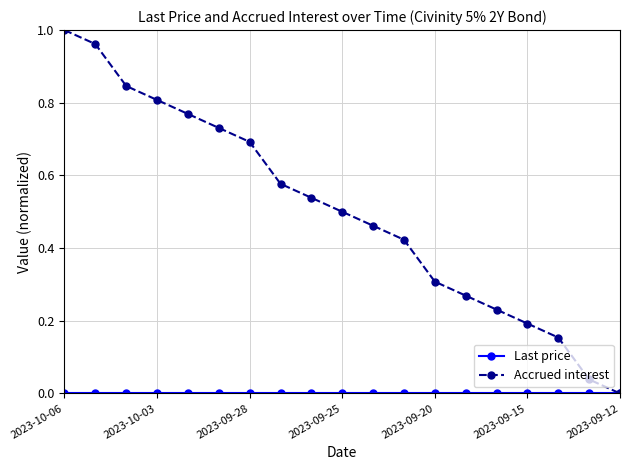

What is the sum of all Accrued interest values?

9.5